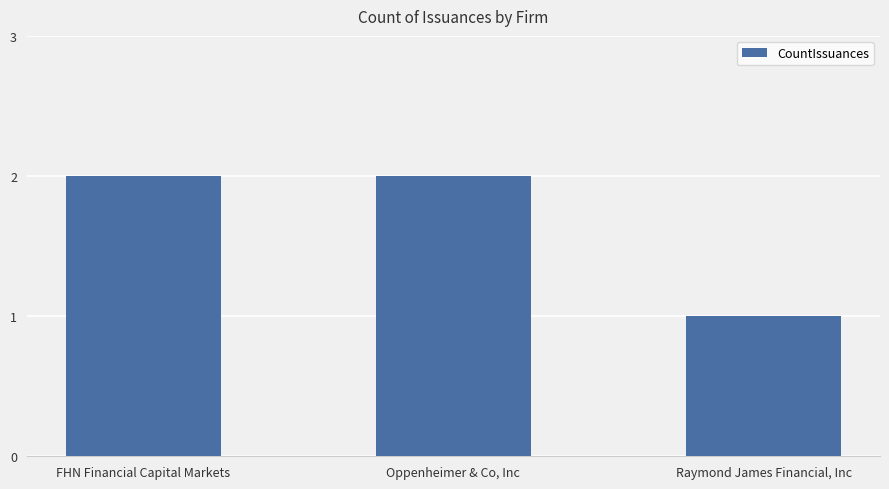

Which label corresponds to the smallest value in the chart?

Raymond James Financial, Inc